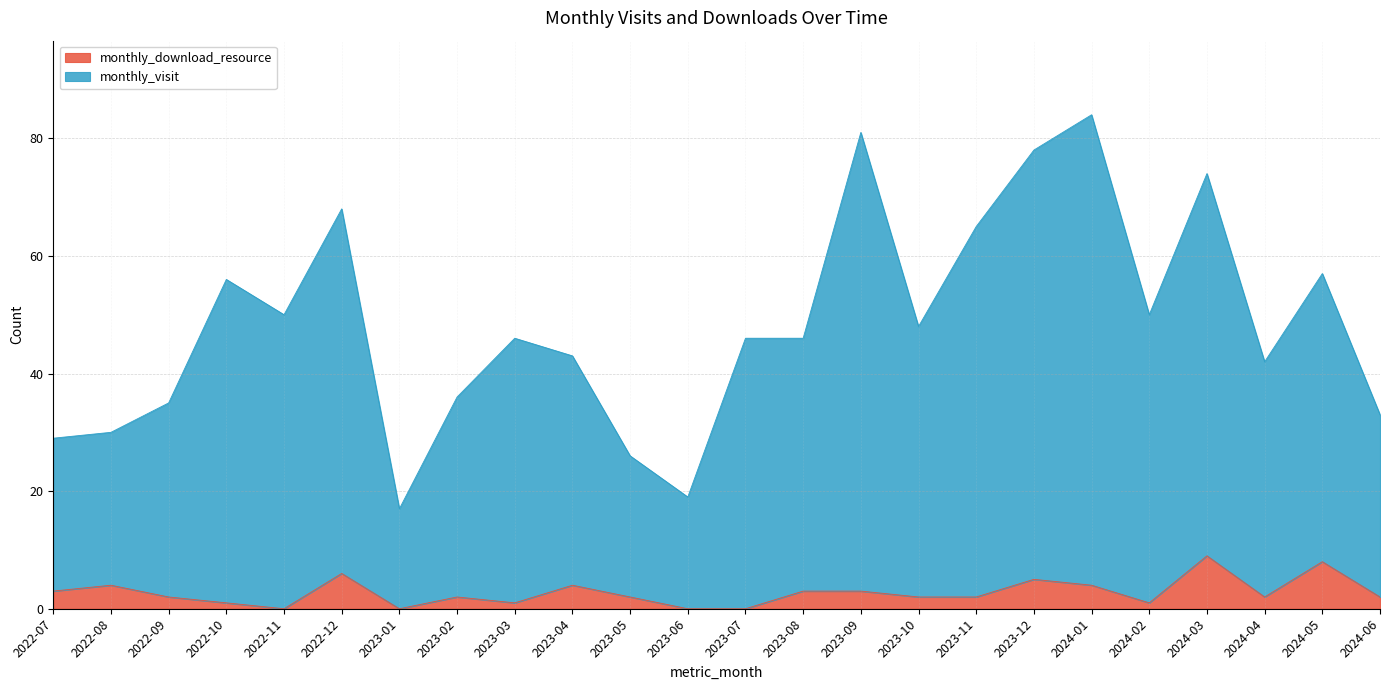

Which series has the widest spread of values?

monthly_visit